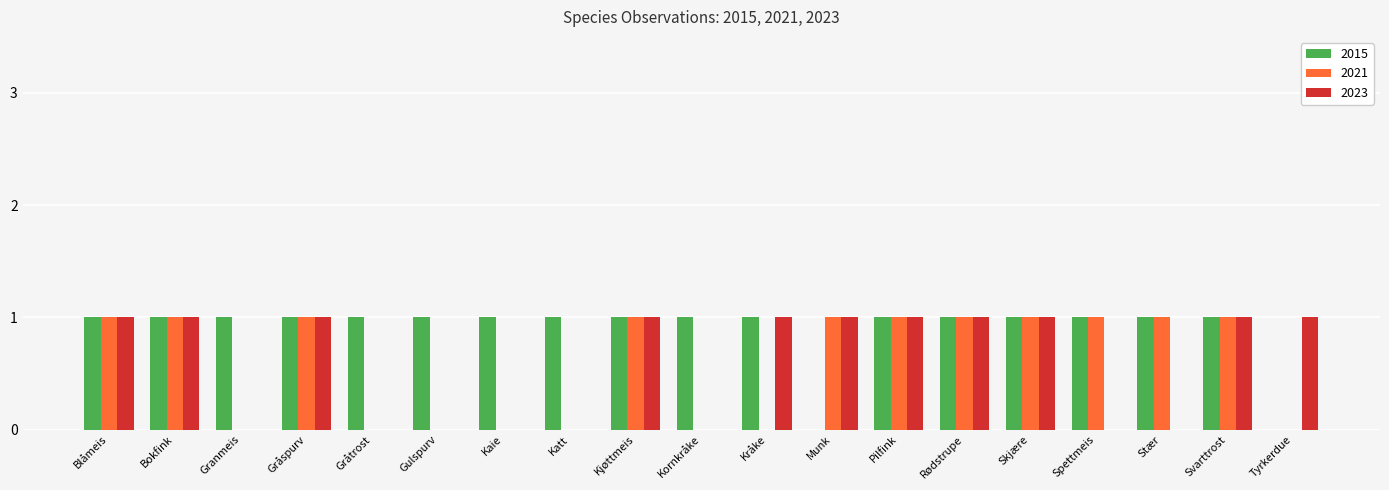

How many groups of bars are there?

19